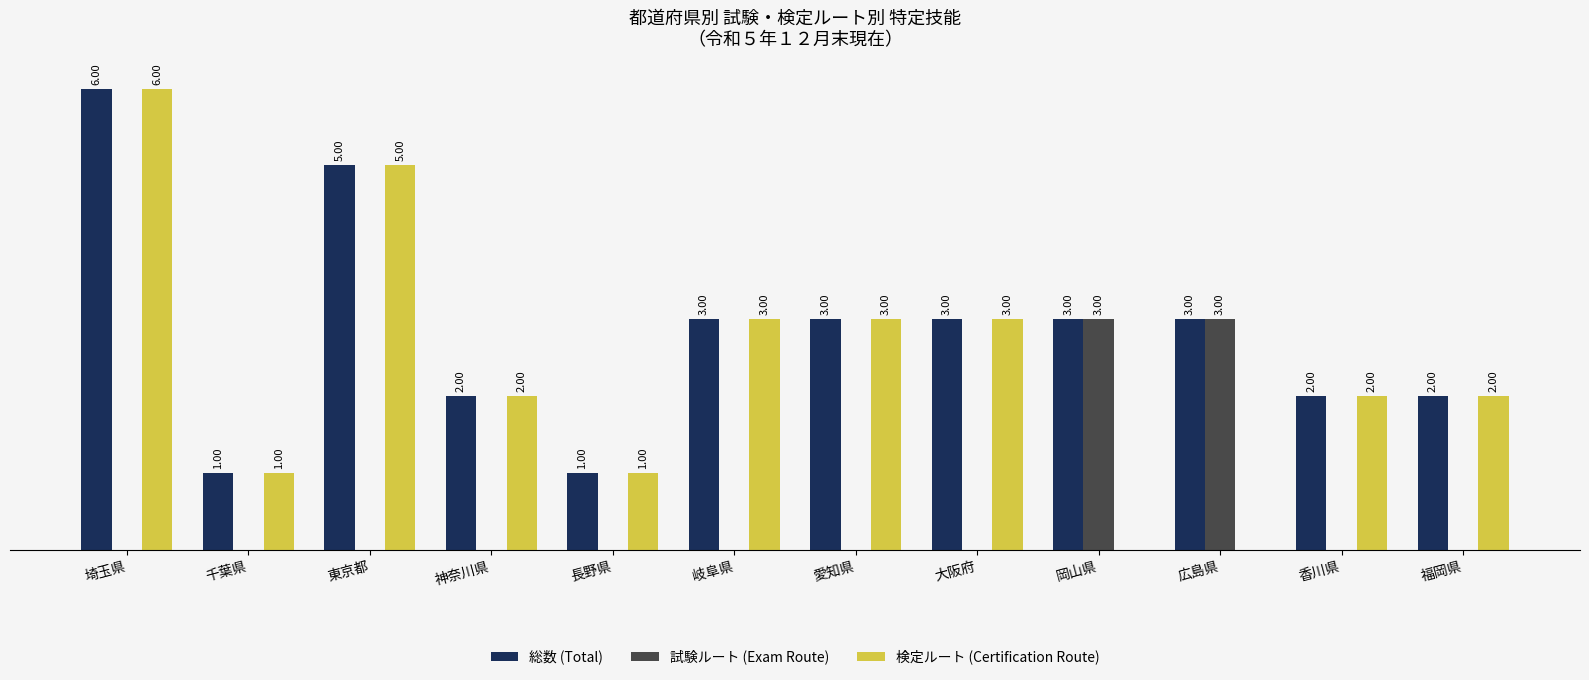

Which series changed the most between 岡山県 and 香川県?

試験ルート (Exam Route)